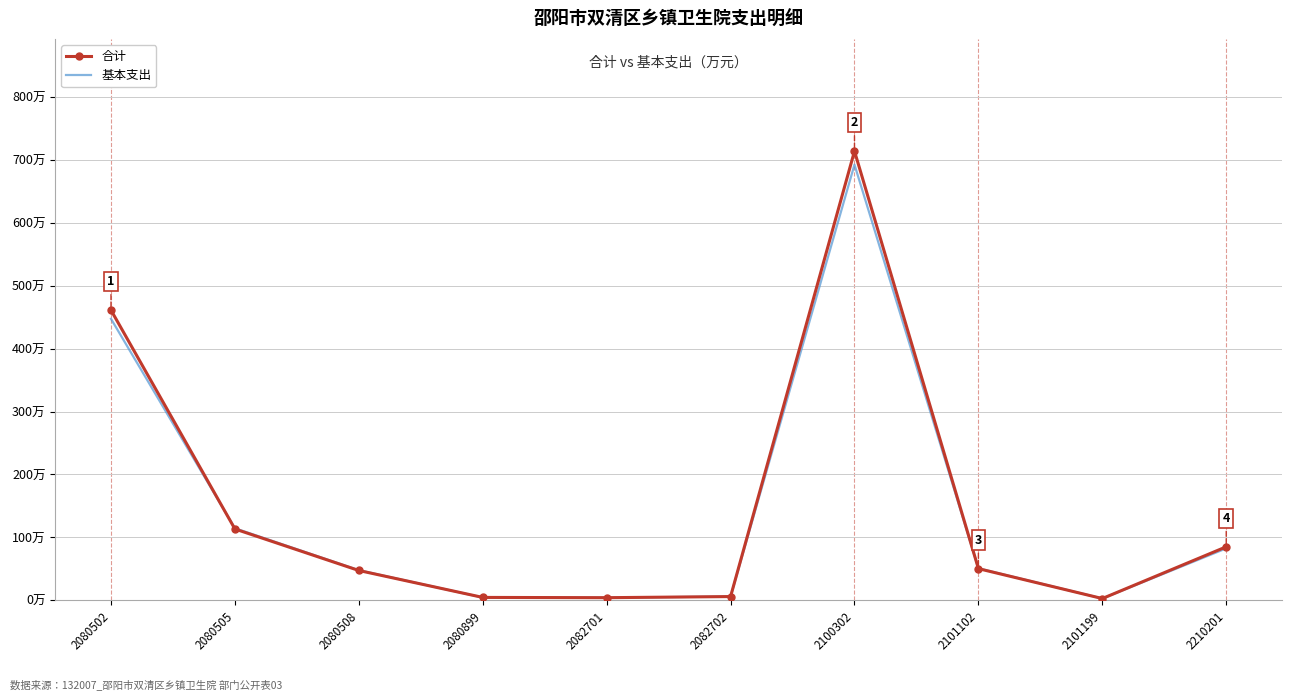

Which has a higher value, 2101102 or 2210201?

2210201